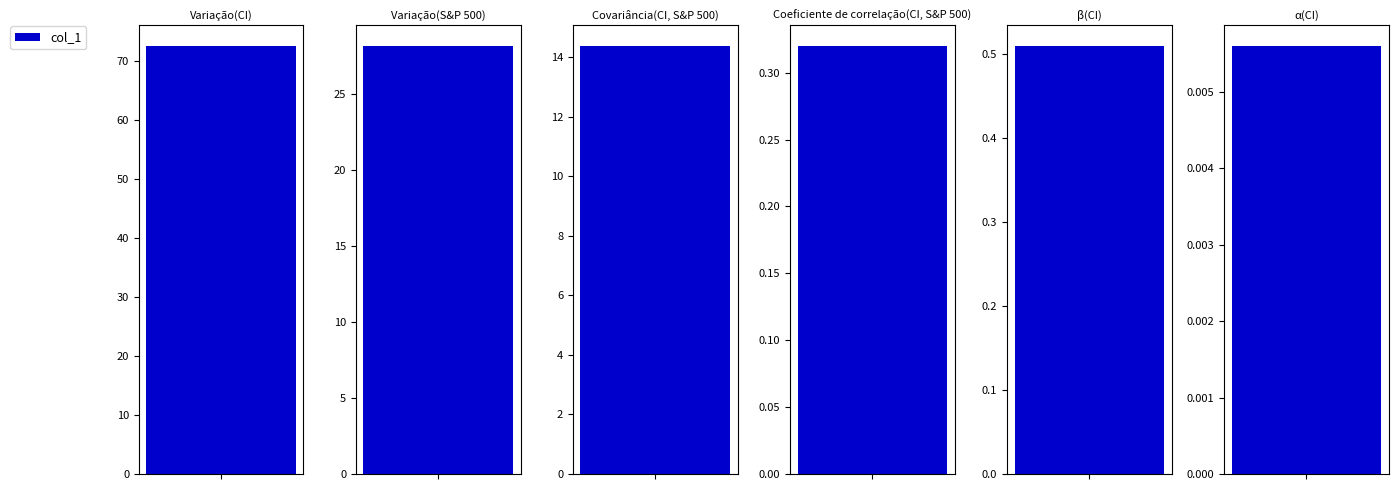

Reading left to right, what are all the values shown in this chart?

72.5	28.2	14.4	0.3	0.5	0.0